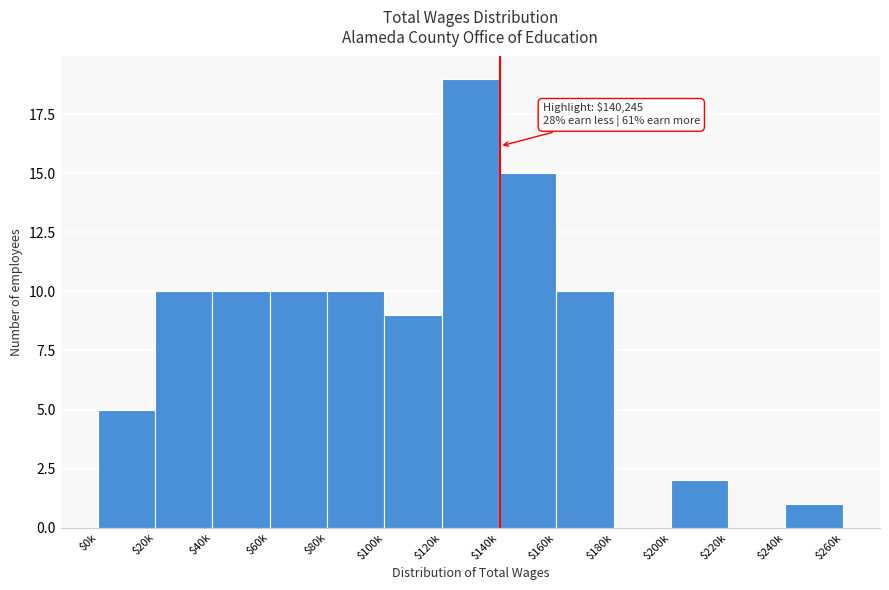

What is the sum of all values?

101